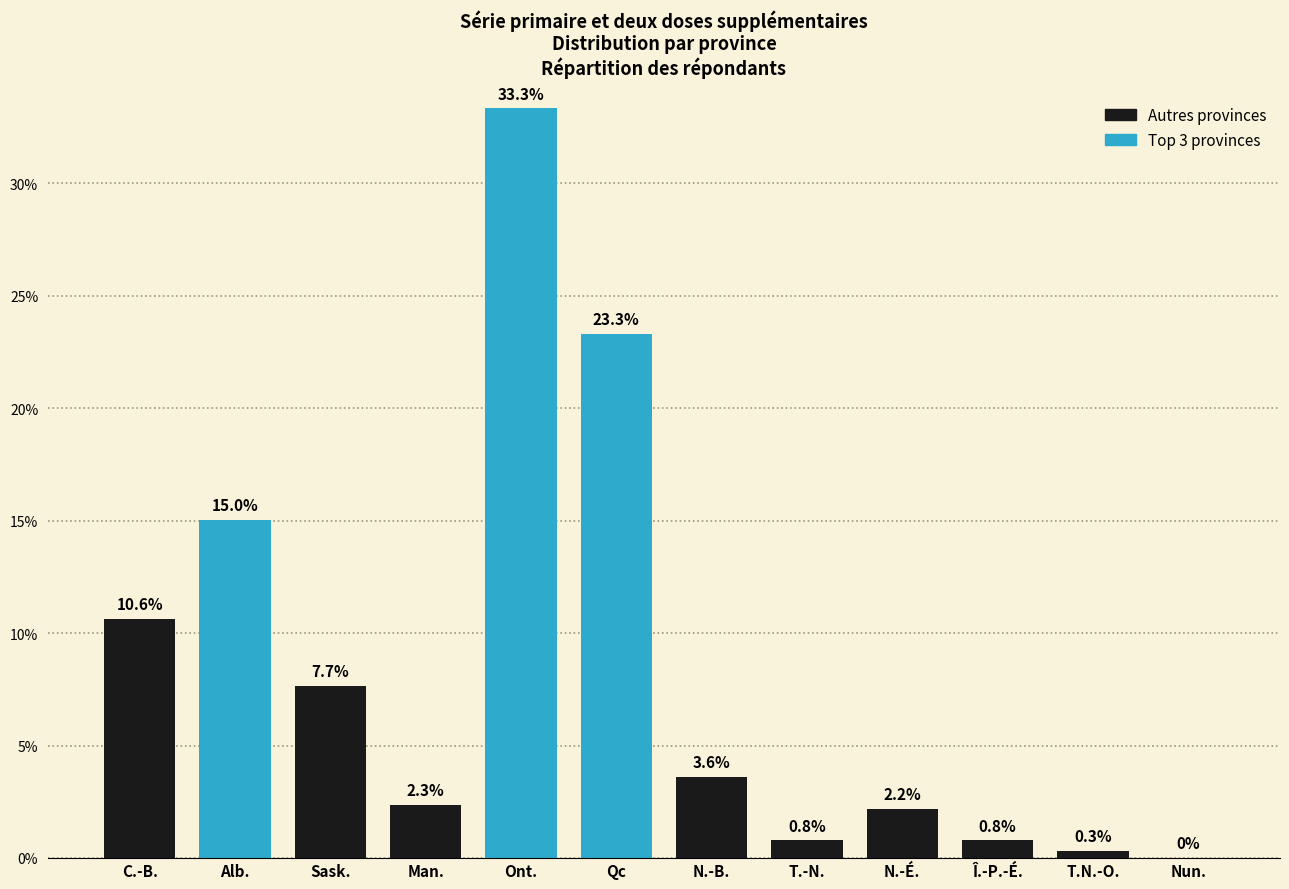

Reading left to right, extract all data points from this chart.

C.-B.=10.6	Alb.=15.0	Sask.=7.7	Man.=2.3	Ont.=33.3	Qc=23.3	N.-B.=3.6	T.-N.=0.8	N.-É.=2.2	Î.-P.-É.=0.8	T.N.-O.=0.3	Nun.=0.0